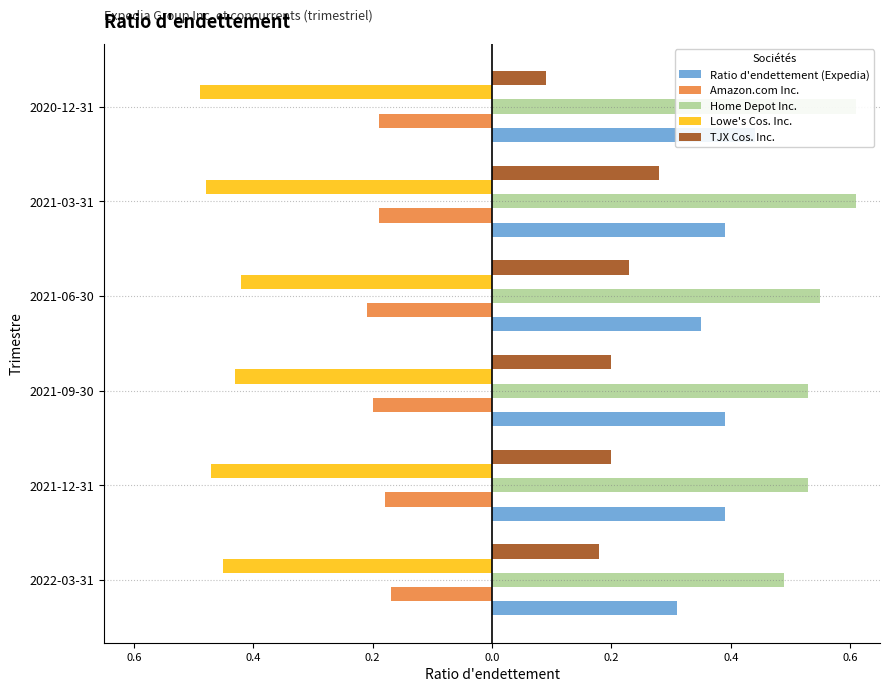

Rank the series by their maximum value, from lowest to highest.

Lowe's Cos. Inc., Amazon.com Inc., TJX Cos. Inc., Ratio d'endettement (Expedia), Home Depot Inc.